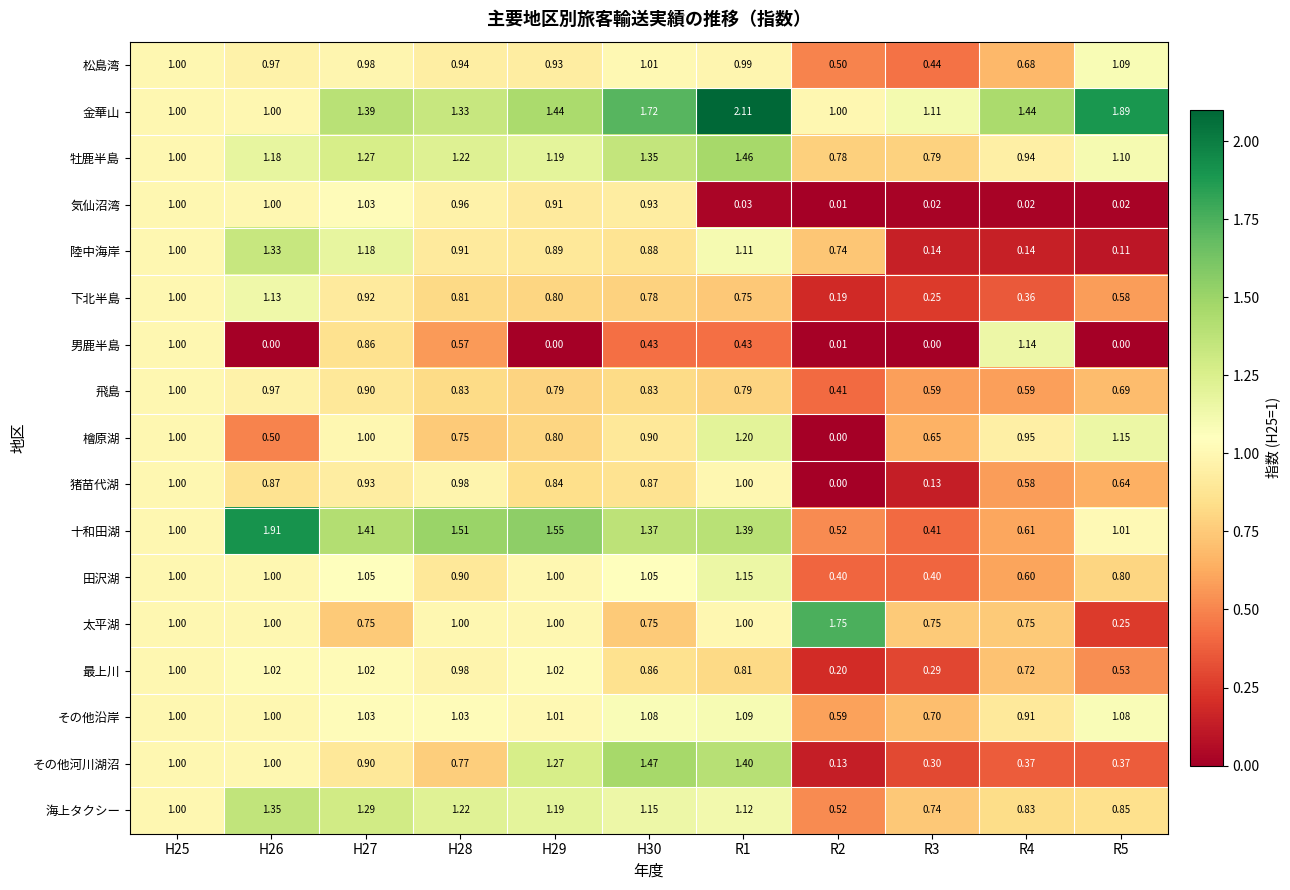

Between H25 and H30, which series saw the biggest shift?

金華山